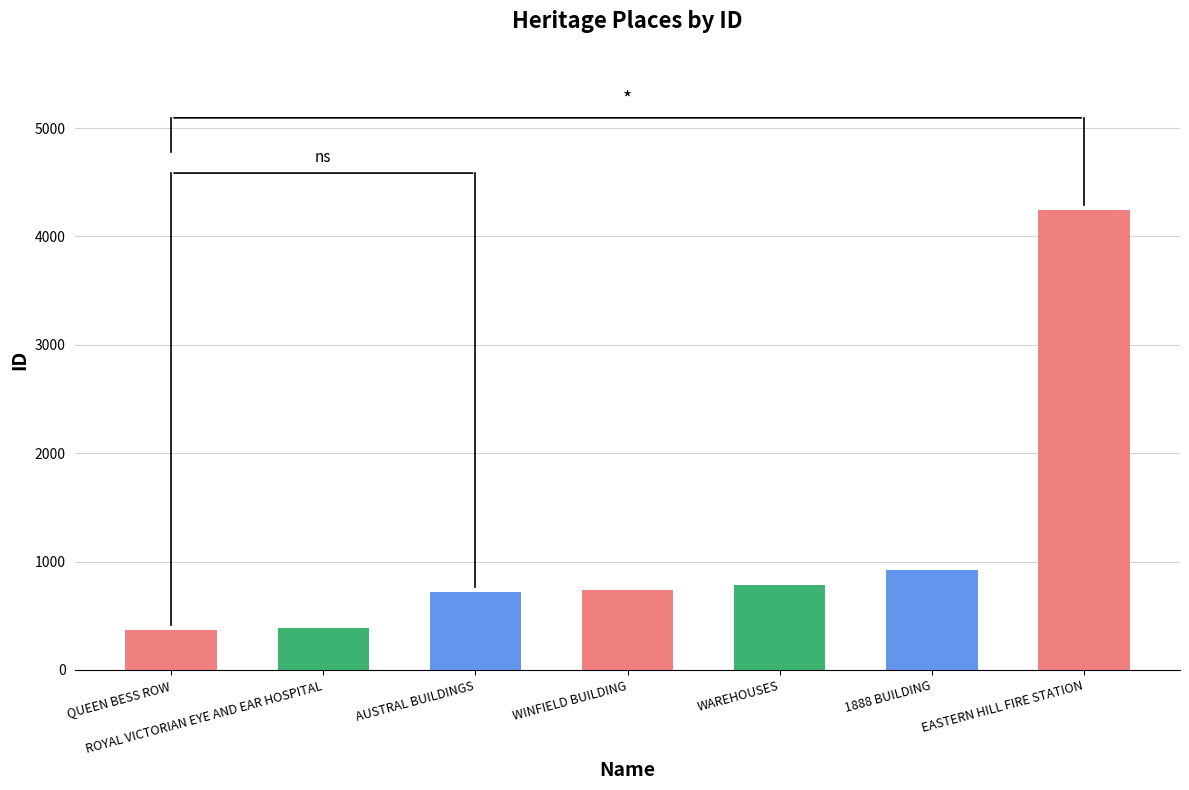

How many values are below 742?

3